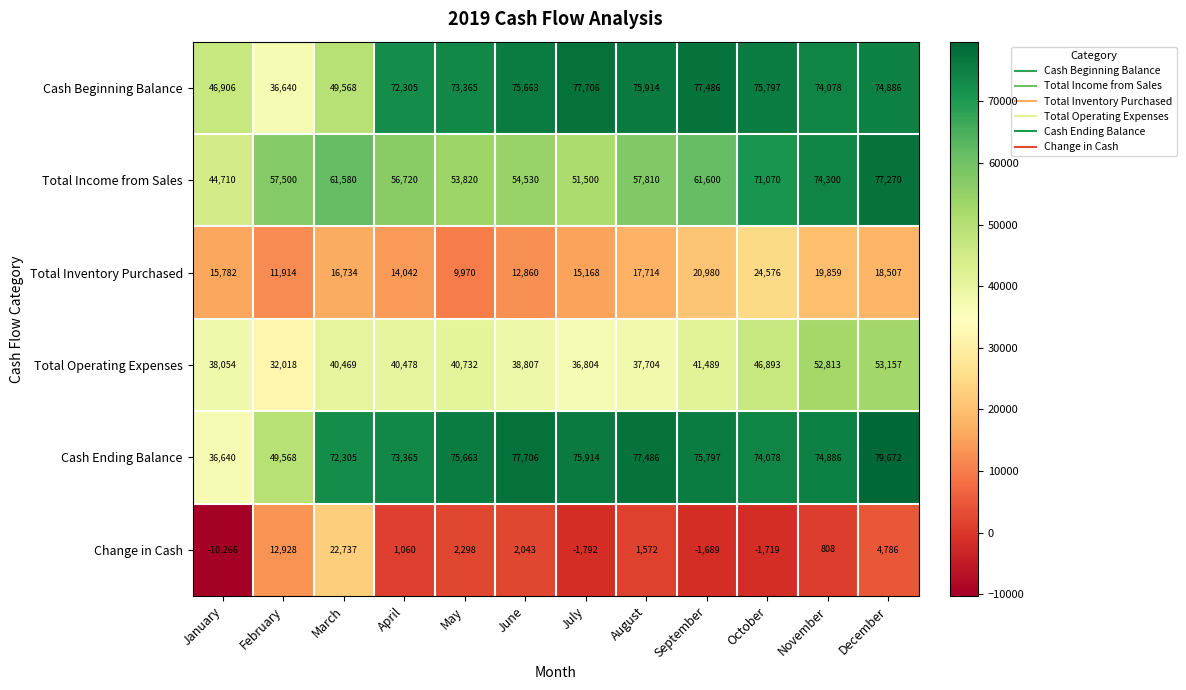

The Total Inventory Purchased series shows 23663 at August. True or false?

False